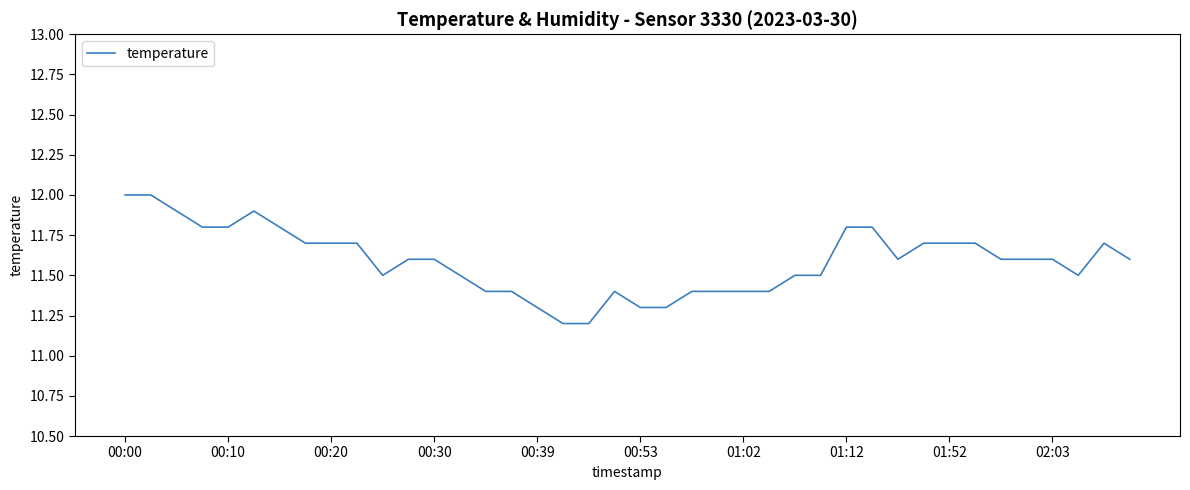

What is the average value?

11.6